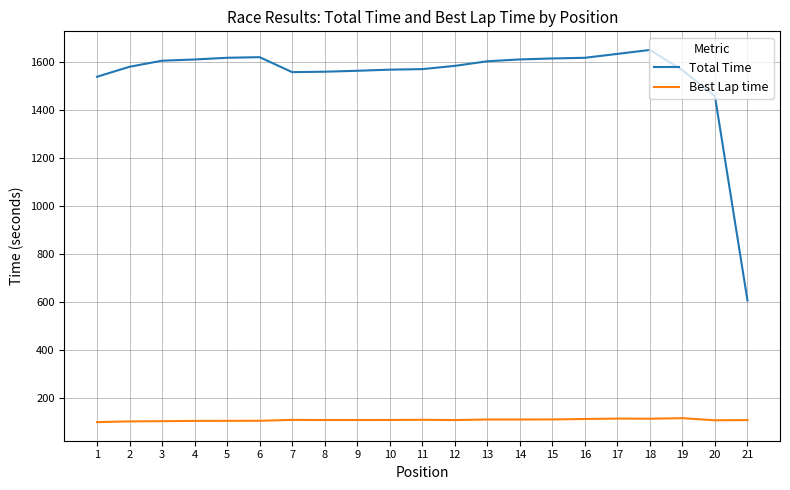

Which series has the largest range (max minus min)?

Total Time